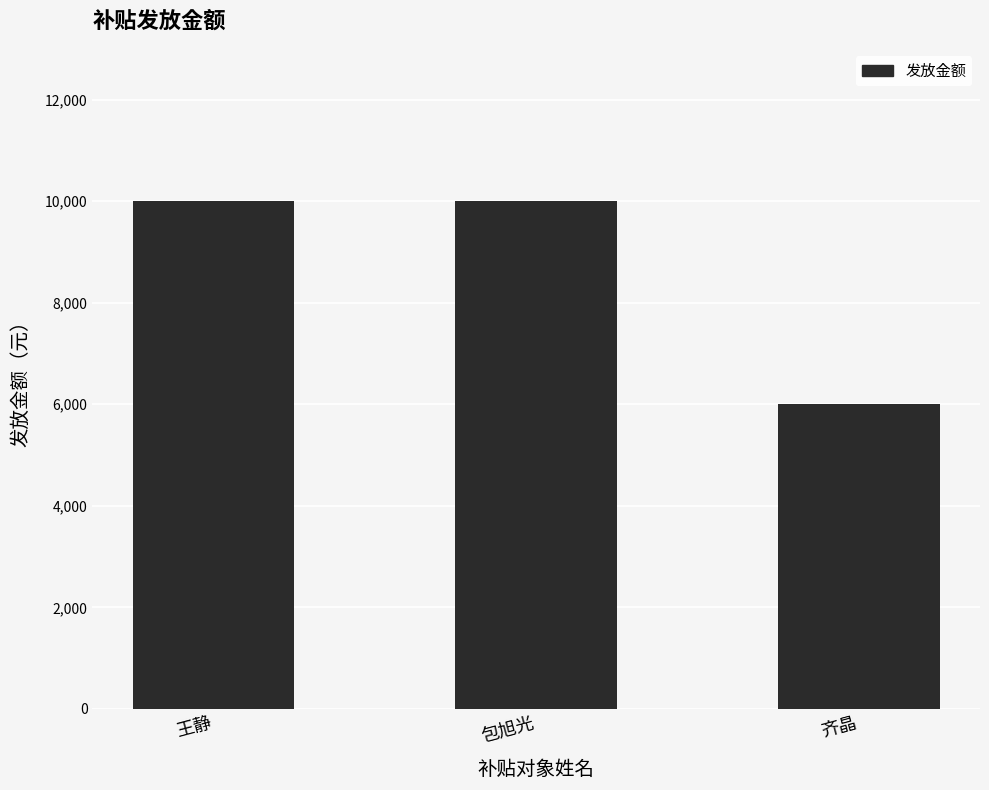

Which category has the lowest value across all series?

齐晶